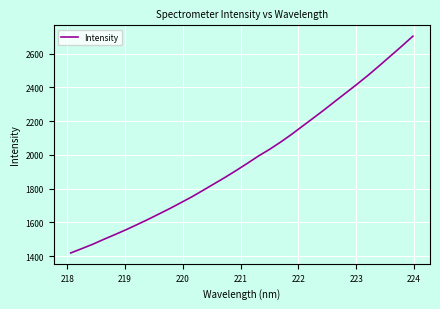

What is the difference between the maximum and minimum values?

1285.6